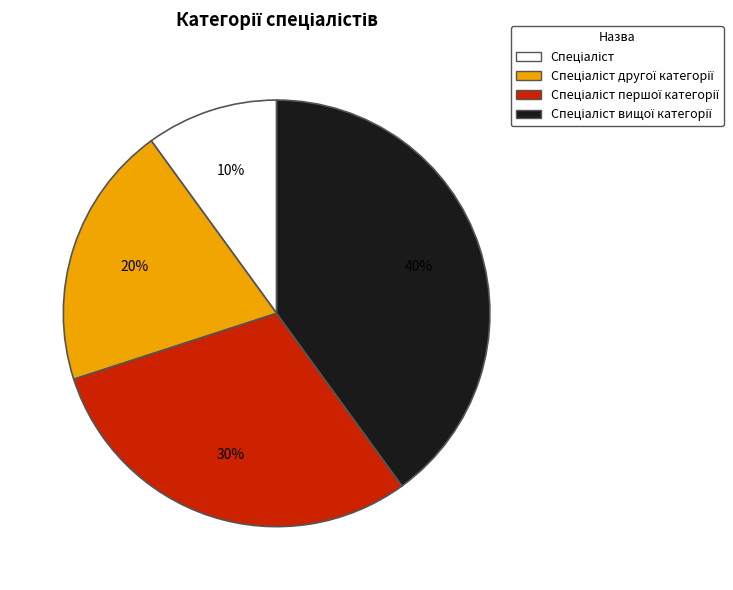

Is there any slice that represents more than half of the pie?

No